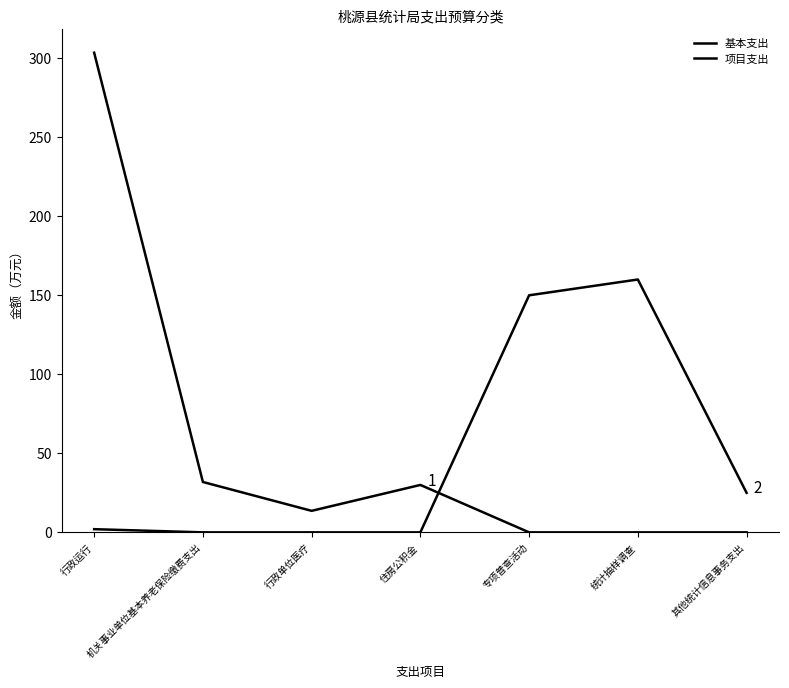

How many times do 项目支出 and 基本支出 cross each other?

1